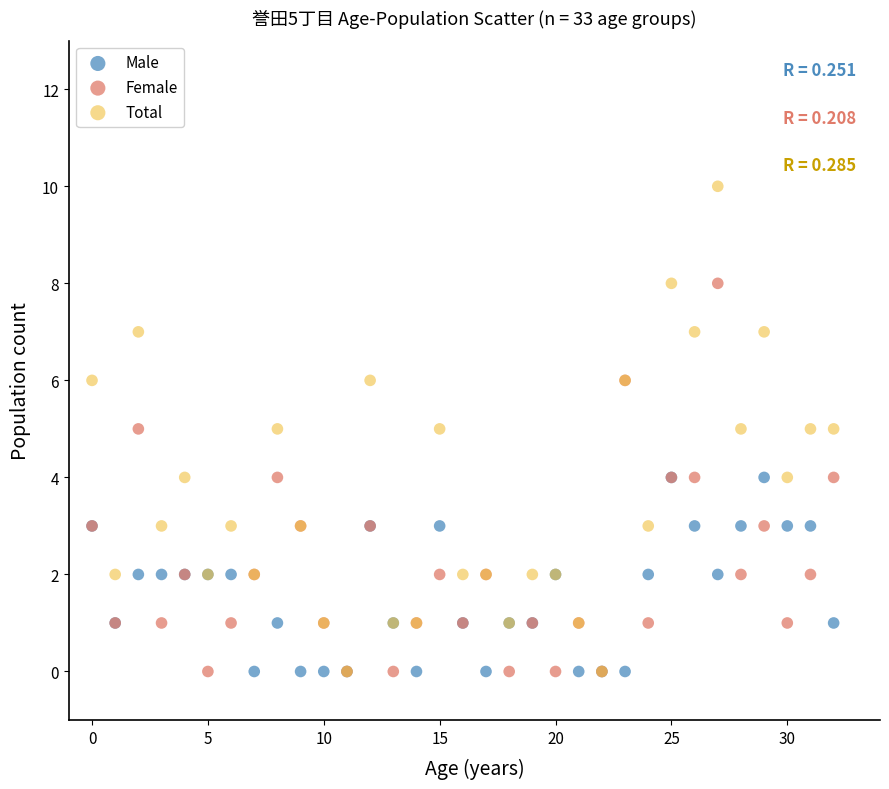

What are all the series names shown in the legend?

Male, Female, Total